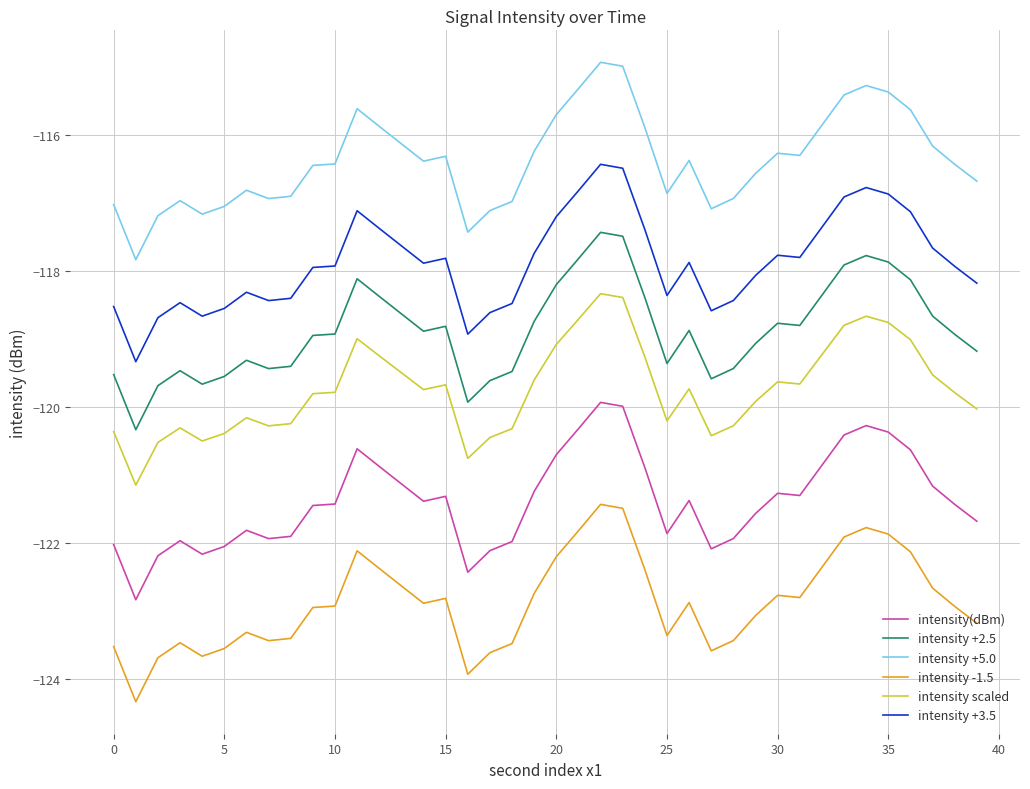

What is the smallest value displayed?

-124.3